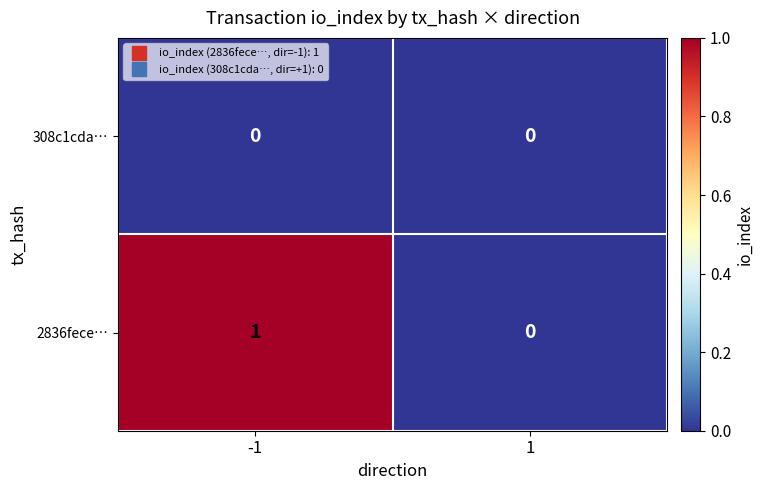

List the series in order of their overall mean, highest first.

2836fece…, 308c1cda…